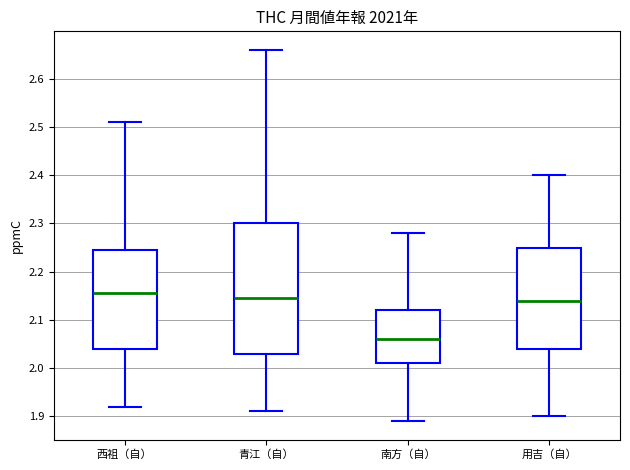

Reading left to right, read every box against the y-axis: the position of its median line, the range the box covers, and the ends of its whiskers. The values are not printed on the chart, so give them approximately, as read against the axis.

西祖（自）: median 2.16, box 2.04 to 2.25, whiskers 1.92 to 2.51
青江（自）: median 2.15, box 2.03 to 2.30, whiskers 1.91 to 2.66
南方（自）: median 2.06, box 2.01 to 2.12, whiskers 1.89 to 2.28
用吉（自）: median 2.14, box 2.04 to 2.25, whiskers 1.90 to 2.40